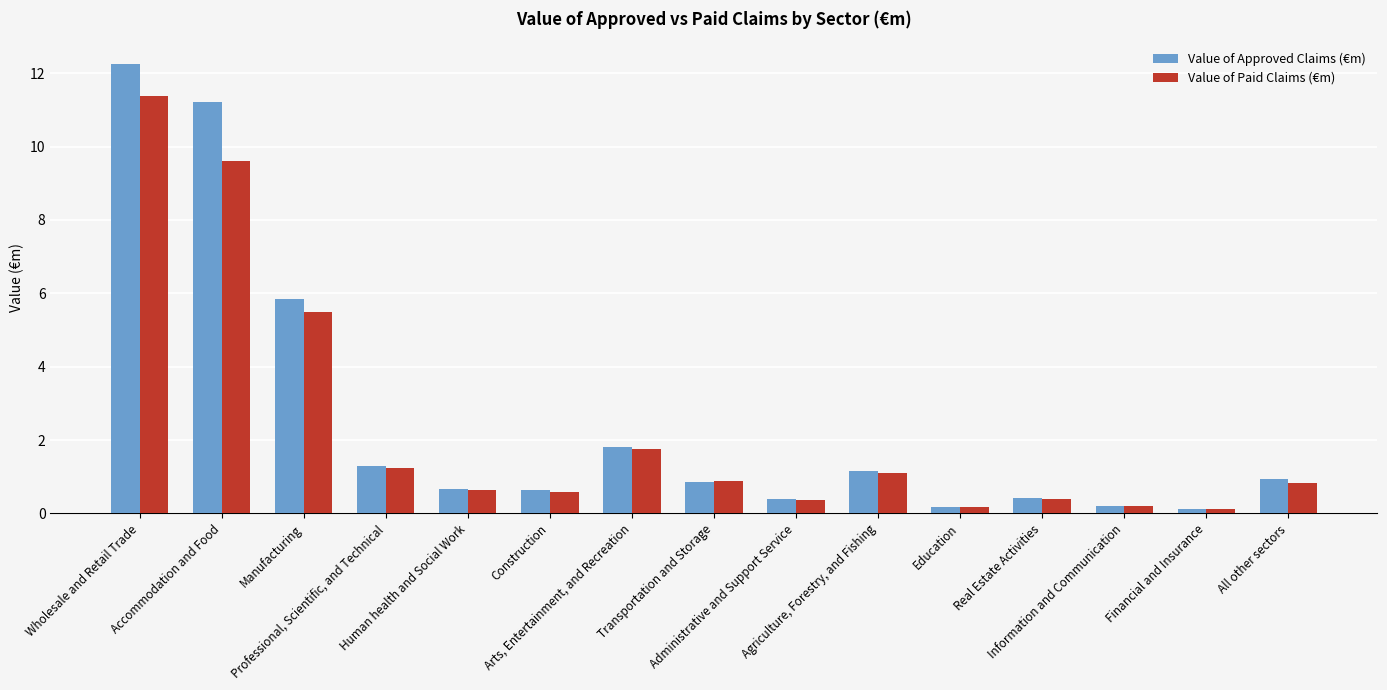

What is the label of the 11th bar from the left?

Education